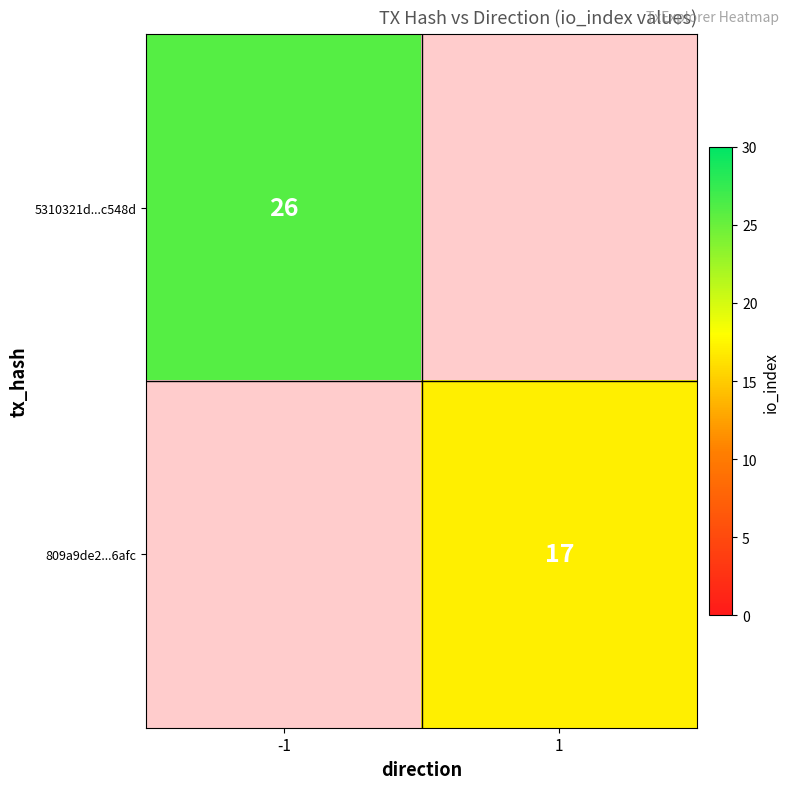

Count the number of categories in the chart.

2